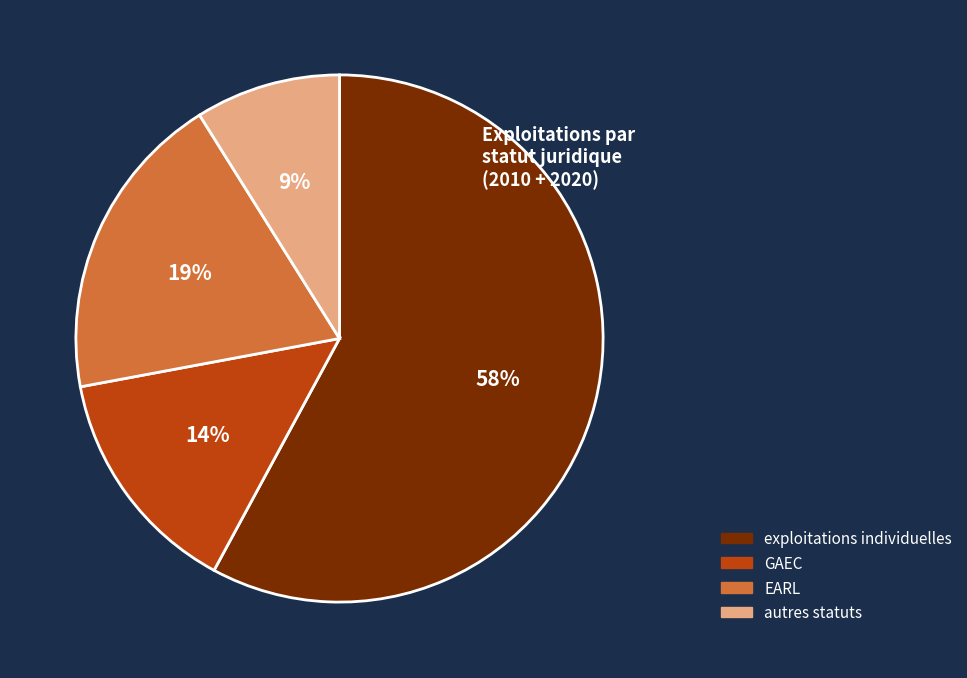

What is the ratio of the value at GAEC to the value at autres statuts?

1.6